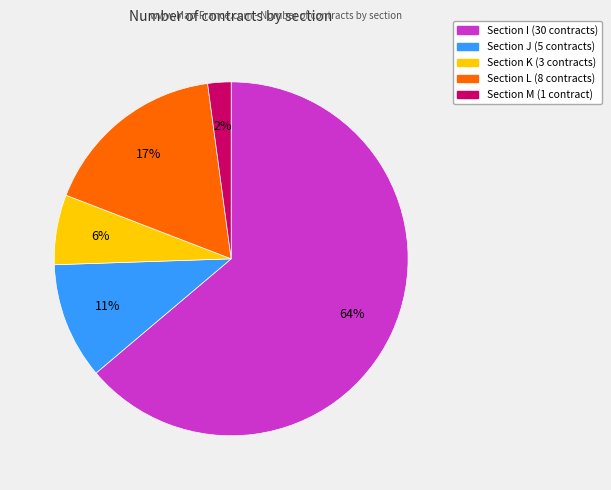

To the nearest percent, what is the difference between the largest and smallest slice percentages?

62%